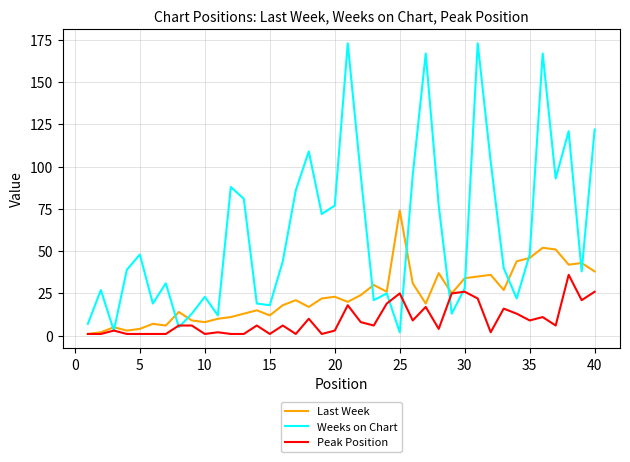

Which series has the largest total across all categories?

Weeks on Chart